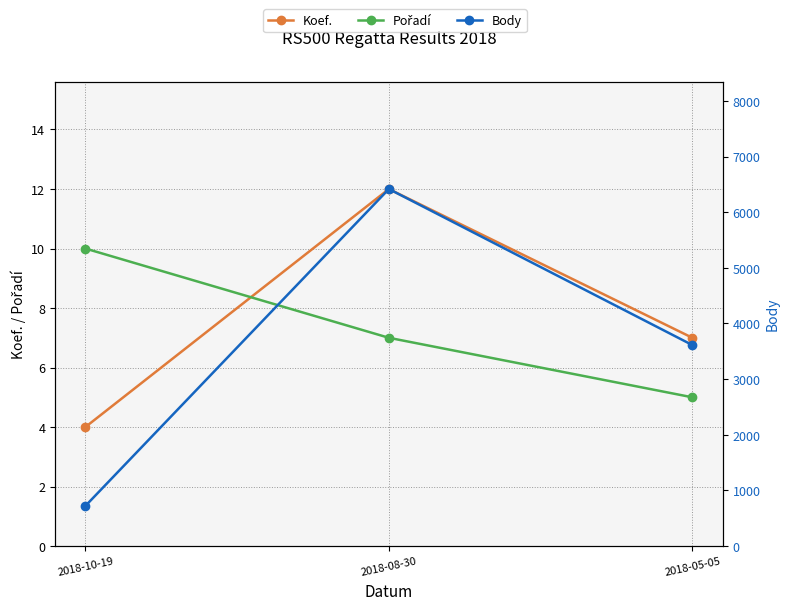

What is the value of the Body point at the 3rd from the left?

3612